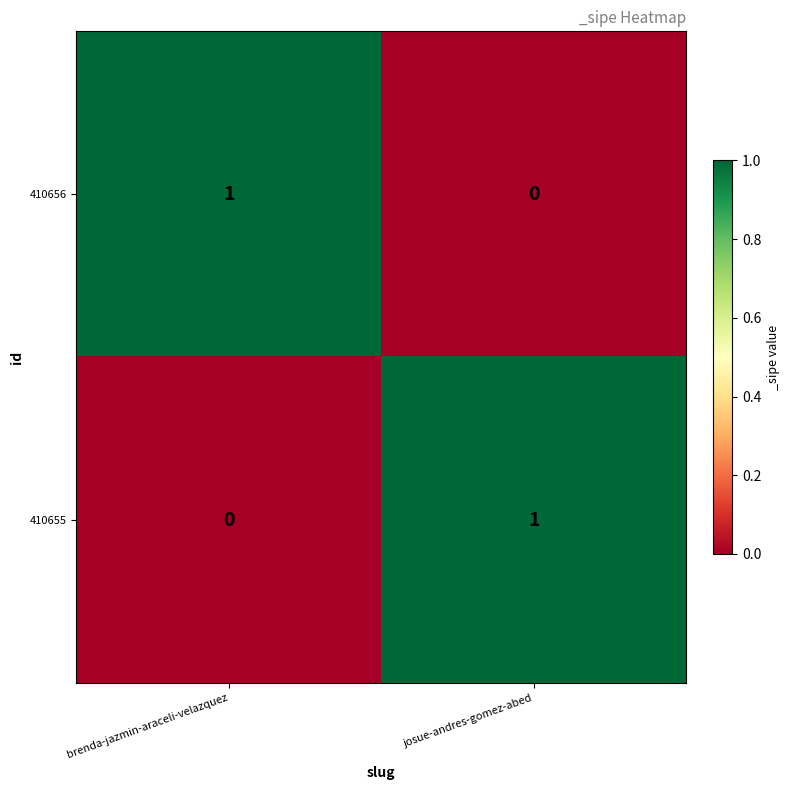

List the labels in order of 410655 value, largest first.

josue-andres-gomez-abed, brenda-jazmin-araceli-velazquez